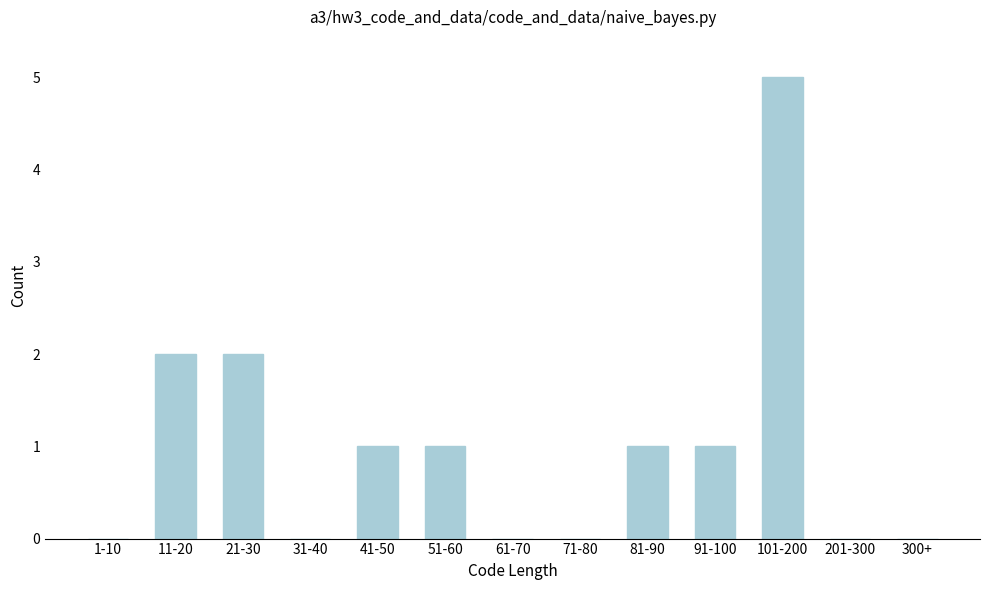

Reading left to right, extract all data points from this chart.

1-10=0	11-20=2	21-30=2	31-40=0	41-50=1	51-60=1	61-70=0	71-80=0	81-90=1	91-100=1	101-200=5	201-300=0	300+=0